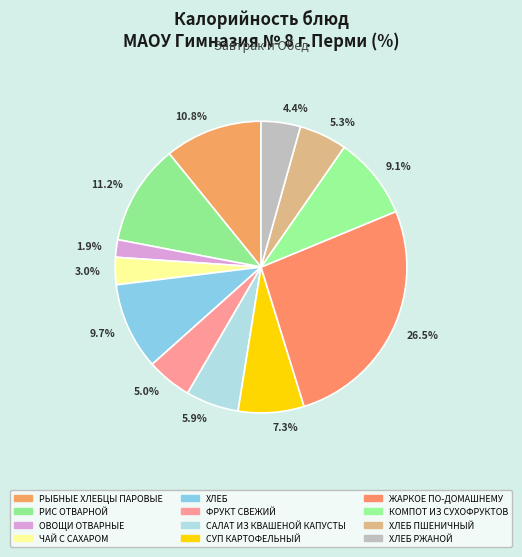

Count the number of slices in the pie.

12